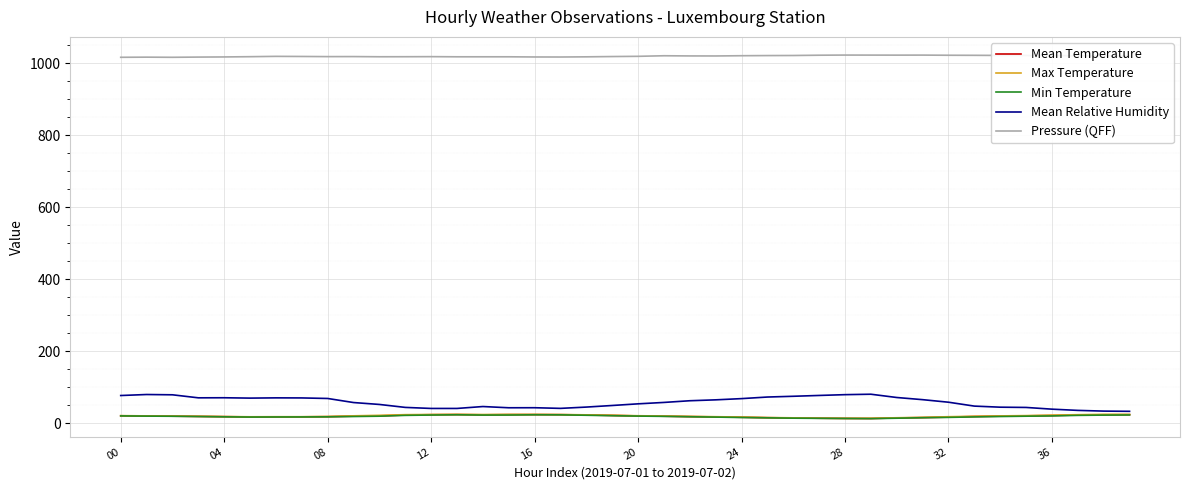

True or false: Min Temperature and Pressure (QFF) cross at least once.

False